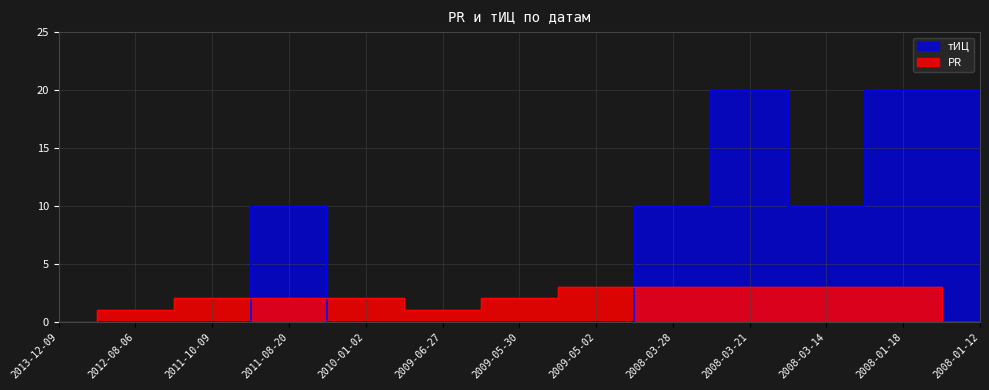

How many positive values does the тИЦ series have?

6